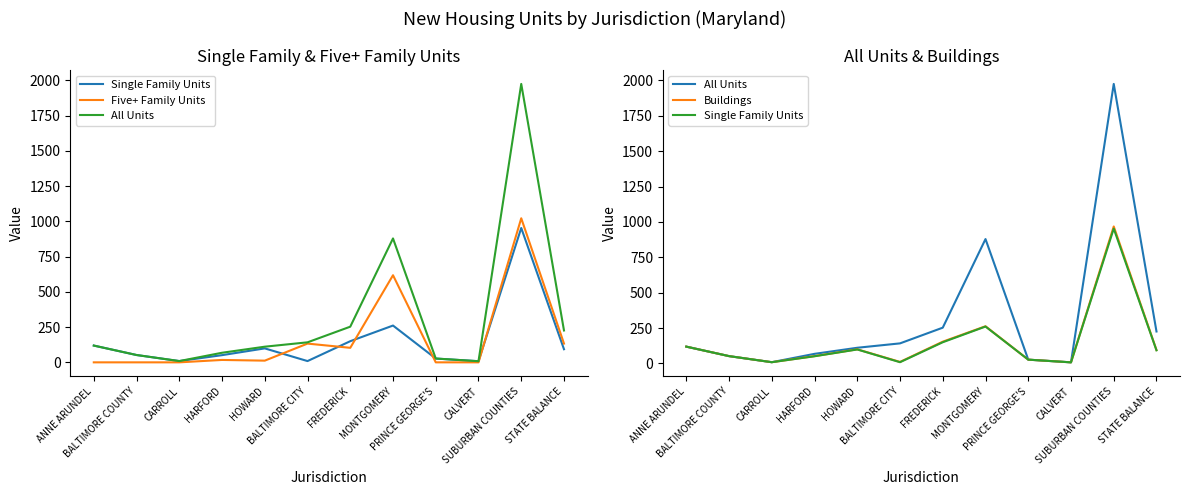

At how many categories does at least one series exceed 1267?

1